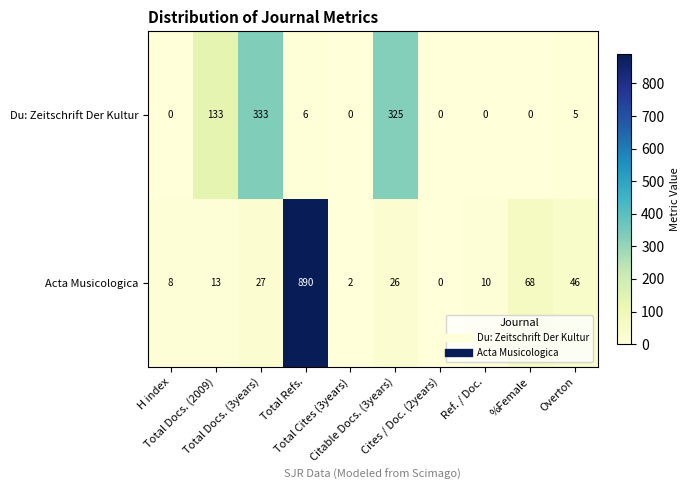

At Total Docs. (3years), list the series in order from largest to smallest.

Du: Zeitschrift Der Kultur, Acta Musicologica